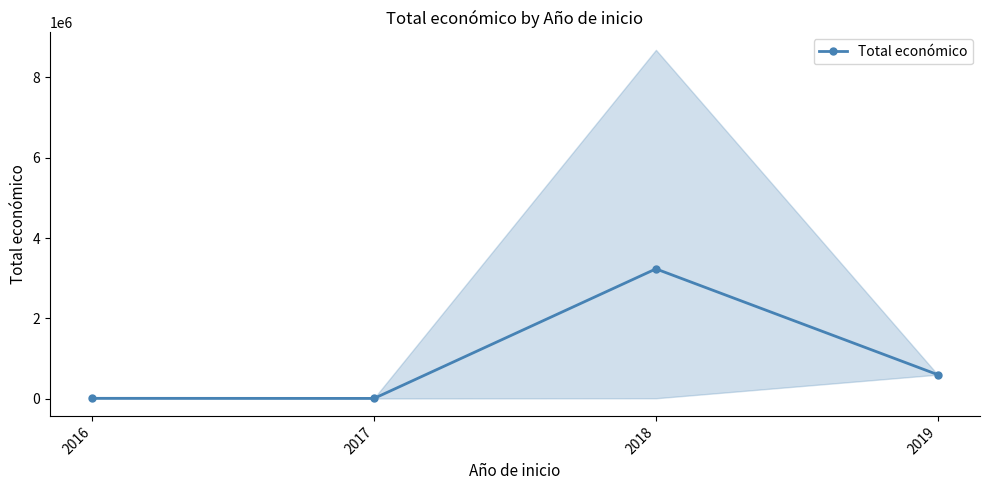

How many series are shown in this chart?

1